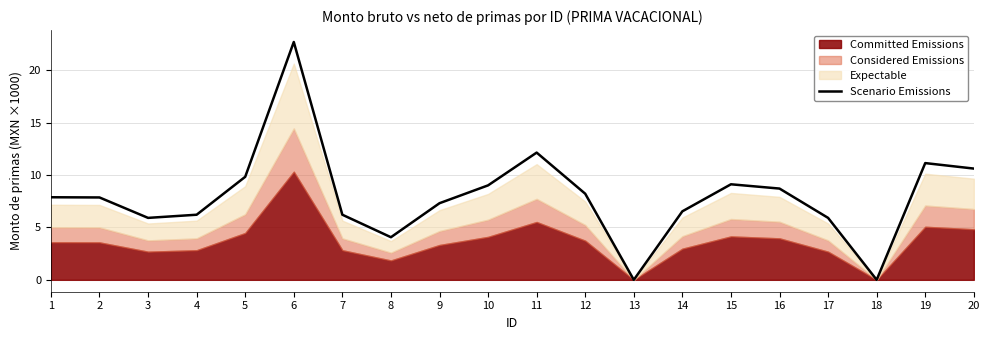

Does the chart have visible grid lines?

Yes